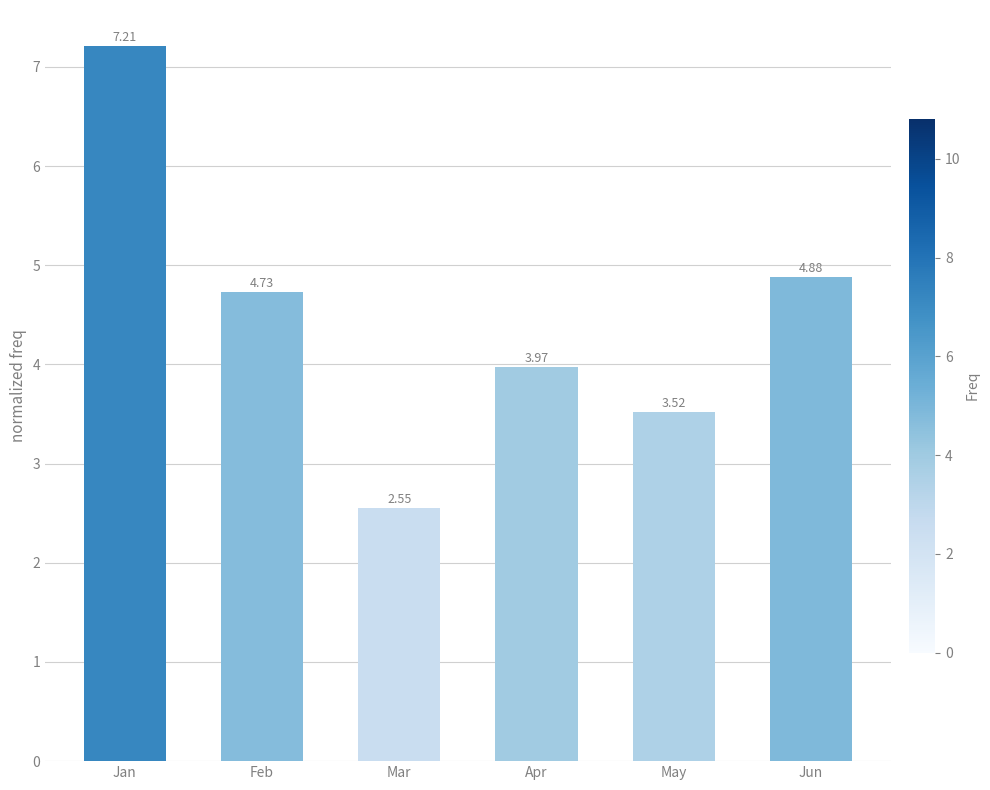

What is the sum of all values?

26.9